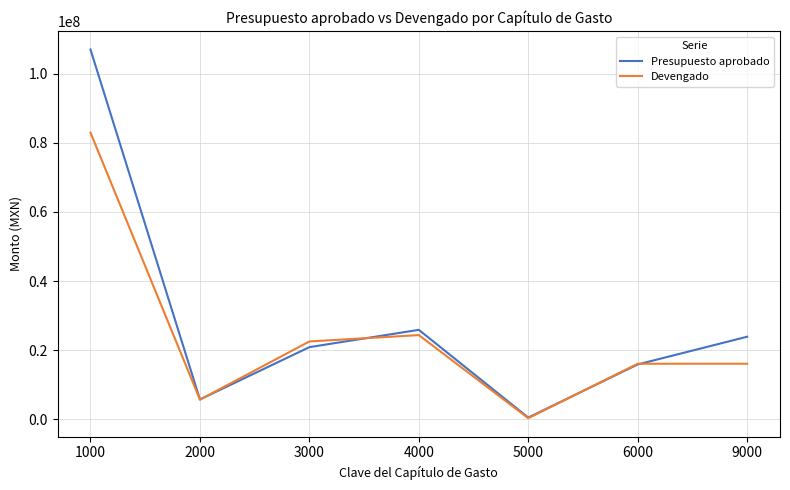

Between 1000 and 2000, which series saw the biggest shift?

Presupuesto aprobado